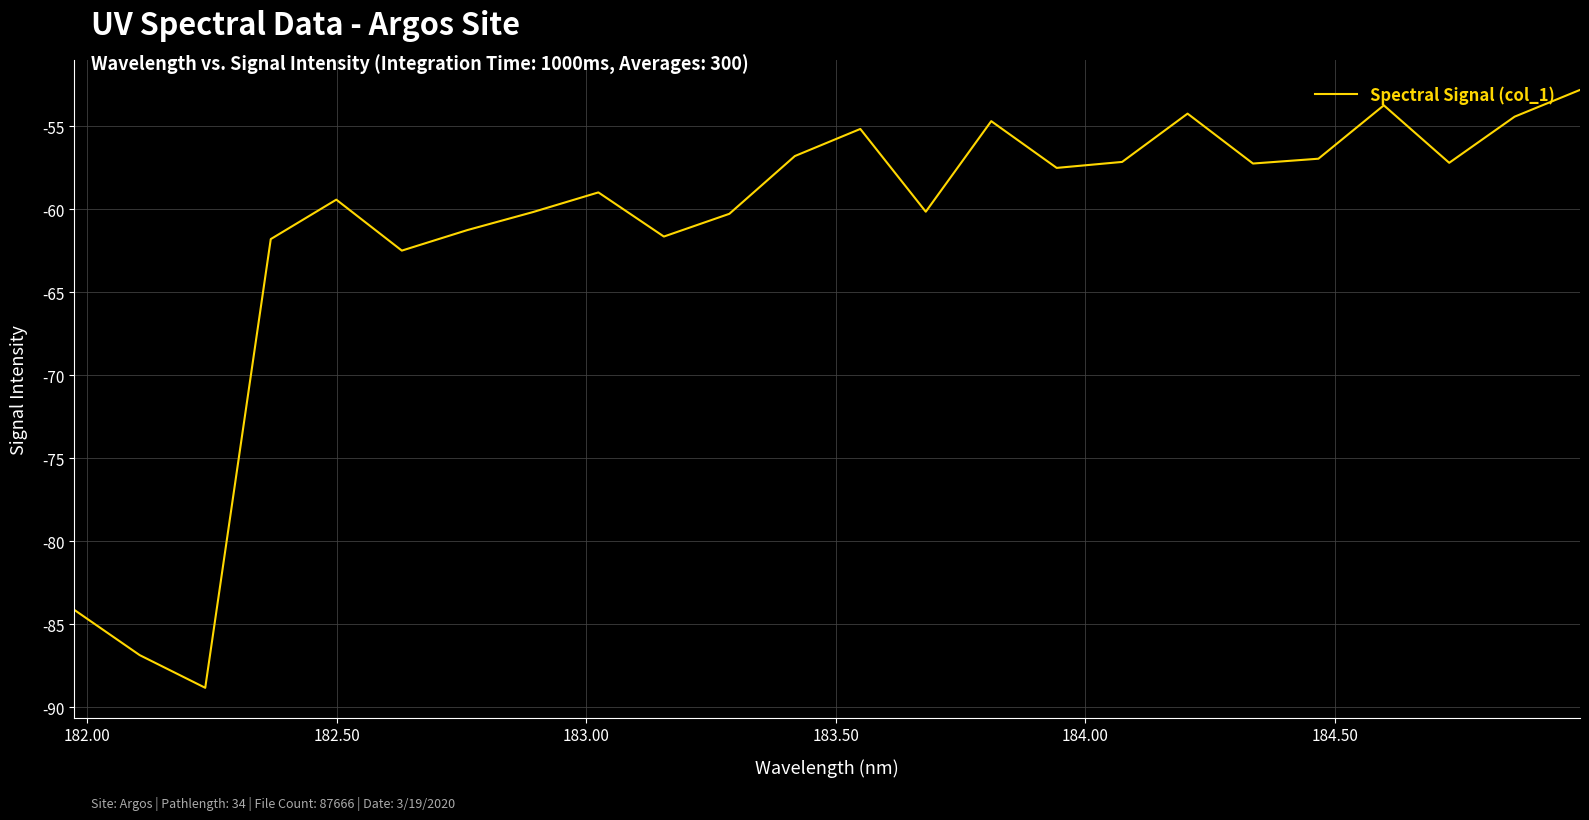

What is the difference between the maximum and minimum values?

36.0